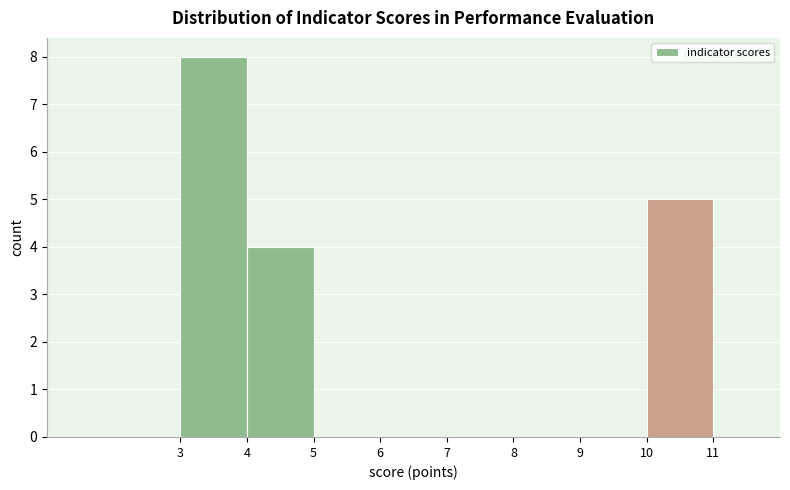

Reading left to right, list every bar in this chart as the range it spans on the x-axis followed by its height. The values are not printed on the chart, so give them approximately, as read against the axis.

2 to 3: 0
3 to 4: 8
4 to 5: 4
5 to 6: 0
6 to 7: 0
7 to 8: 0
8 to 9: 0
9 to 10: 0
10 to 11: 5